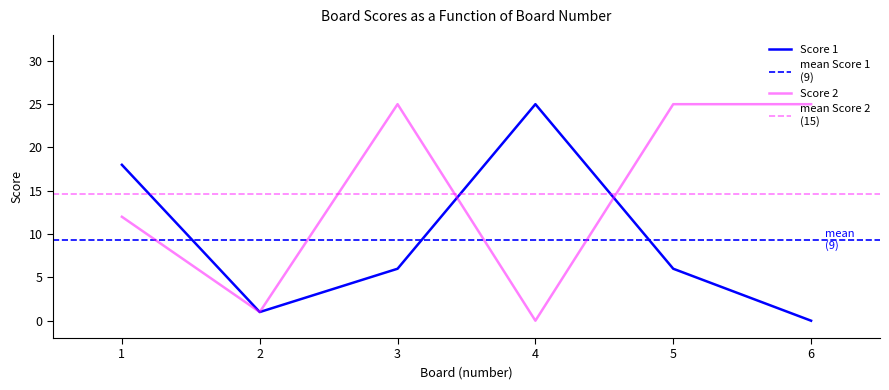

Which has a higher value, 5 or 4?

4